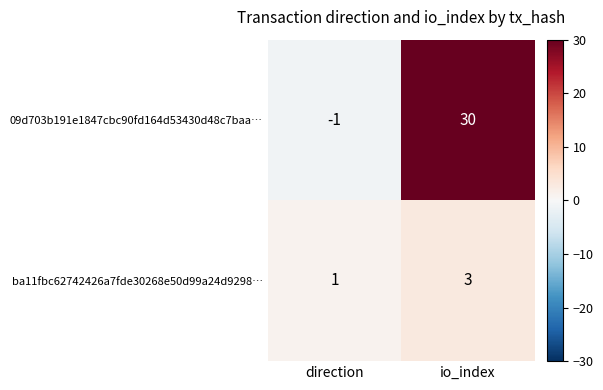

List the series in order of their peak value, highest first.

09d703b191e1847cbc90fd164d53430d48c7baa…, ba11fbc62742426a7fde30268e50d99a24d9298…